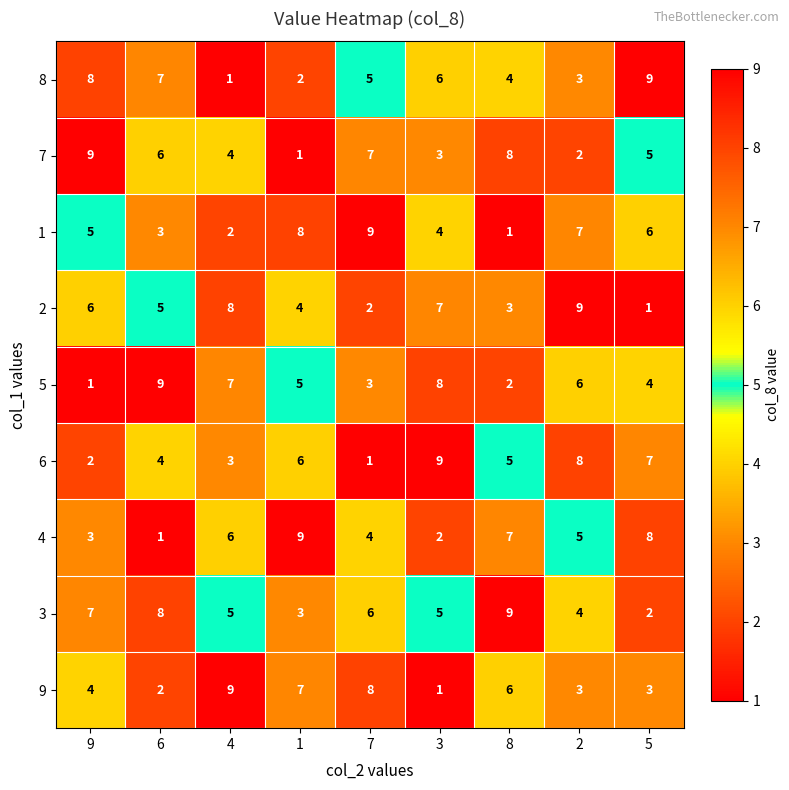

What is the difference between the highest and lowest values at 7?

8